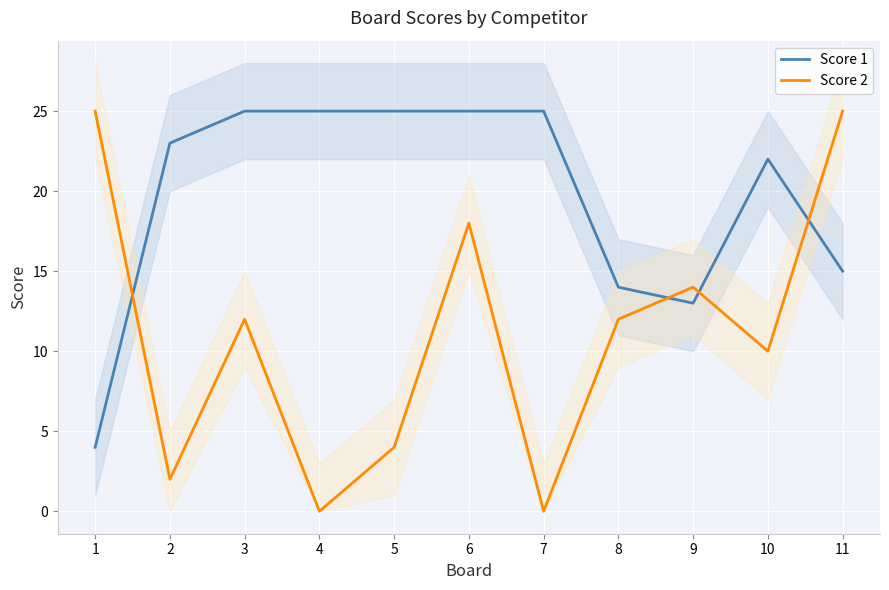

At which category is the sum across all series the highest?

6